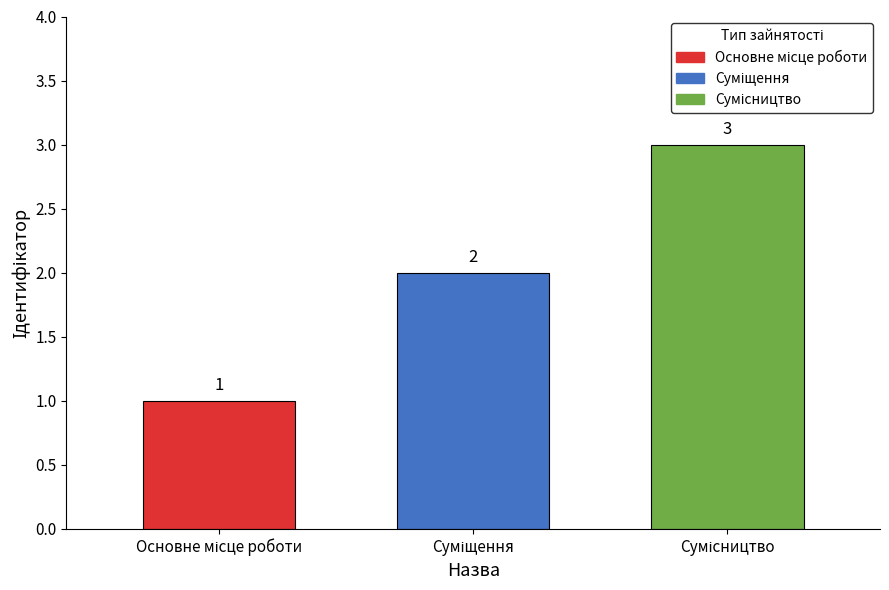

Reading right to left, what are all the values shown in this chart?

3	2	1